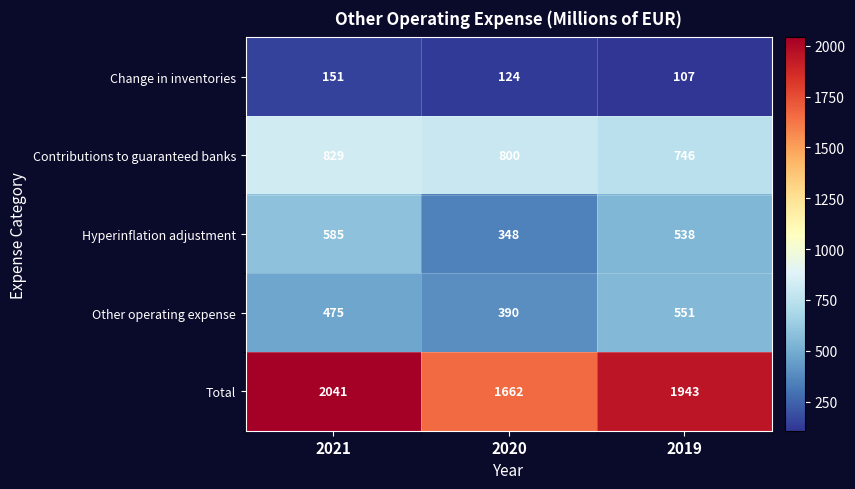

What is the sum of all Other operating expense values?

1416